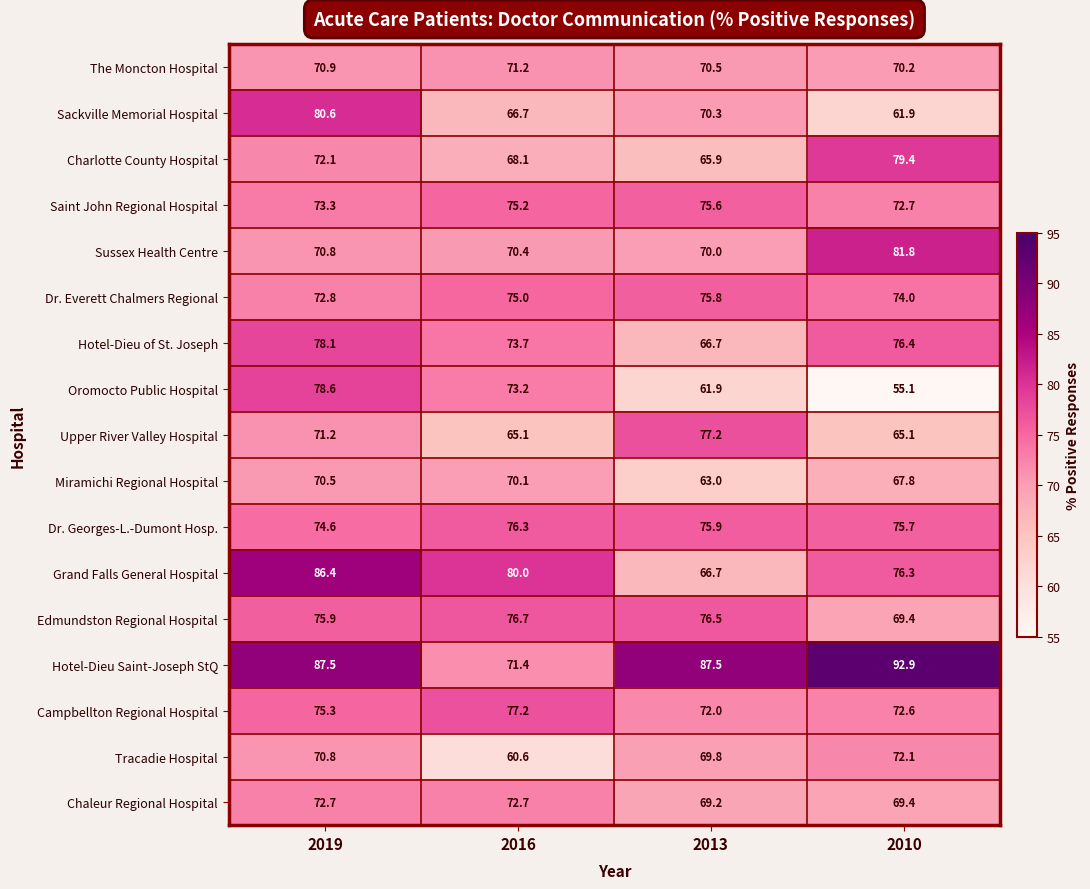

Which series has the largest total across all categories?

Hotel-Dieu Saint-Joseph StQ